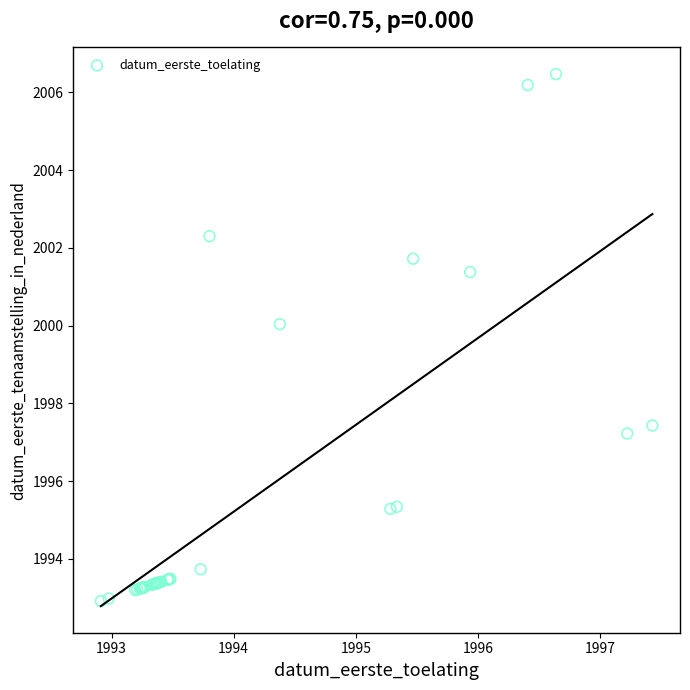

What Y value in the scatter plot is closest to 1999?

2000.0